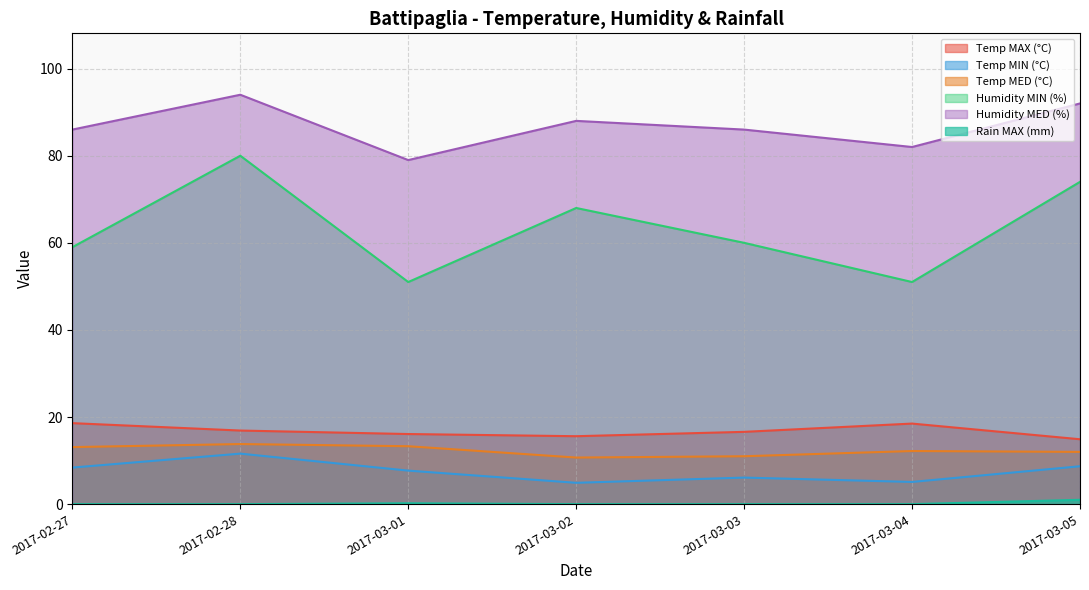

Which series has the widest spread of values?

Humidity MIN (%)